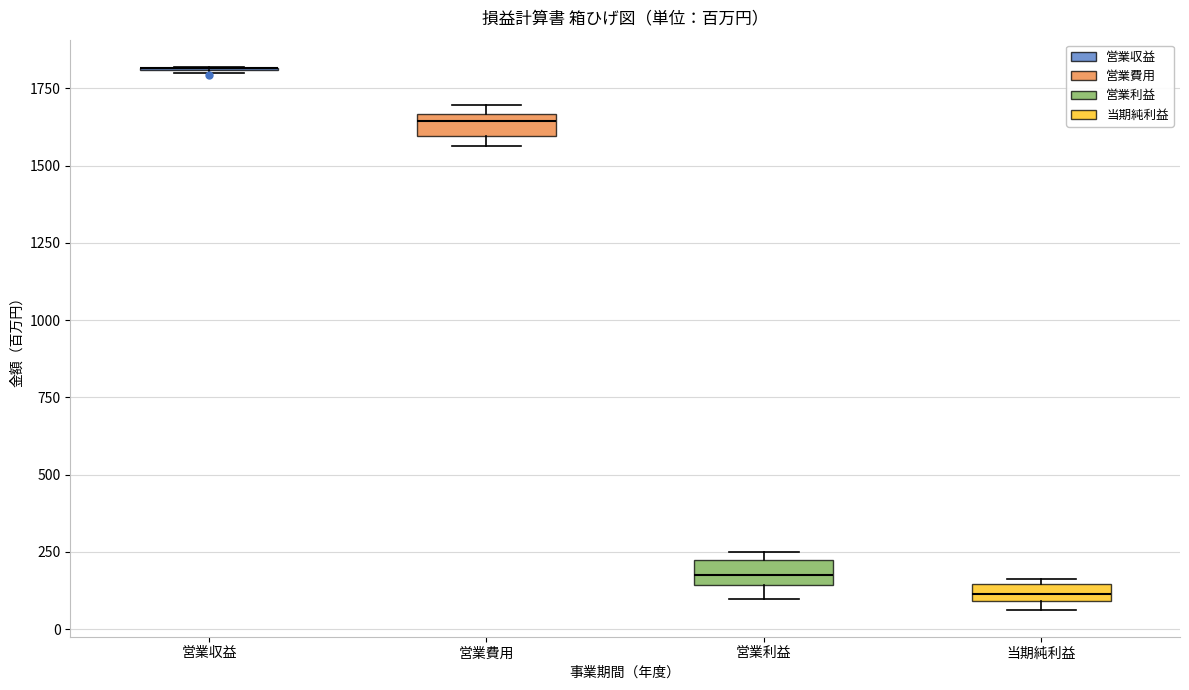

Where is the upper edge of the box for 営業費用 on the y-axis? The values are not printed on the chart, so give them approximately, as read against the axis.

1650